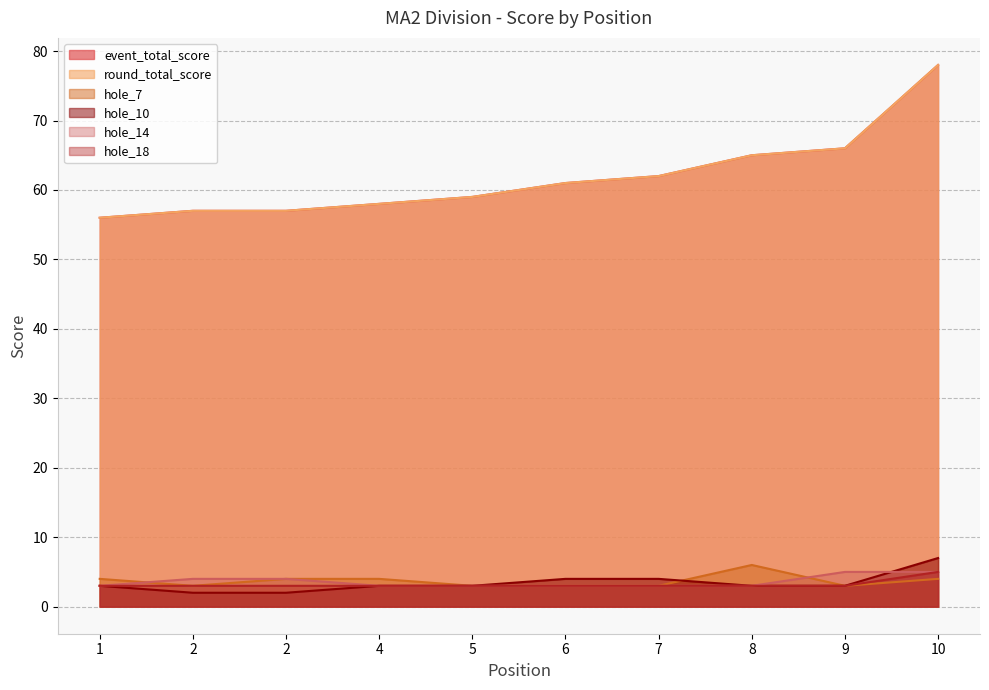

Where does the hole_7 series first go above 4?

8